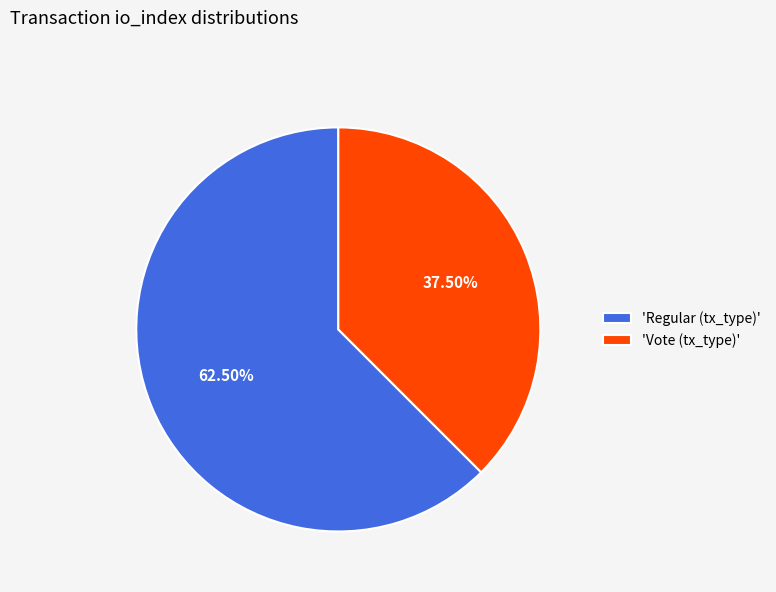

Which has a higher value, 'Vote (tx_type)' or 'Regular (tx_type)'?

'Regular (tx_type)'